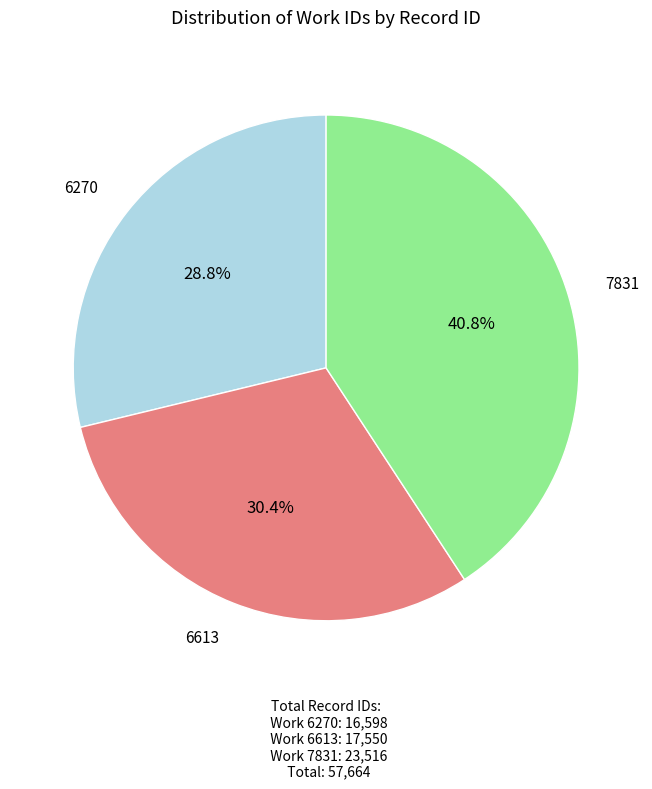

Does any single category account for the majority?

No